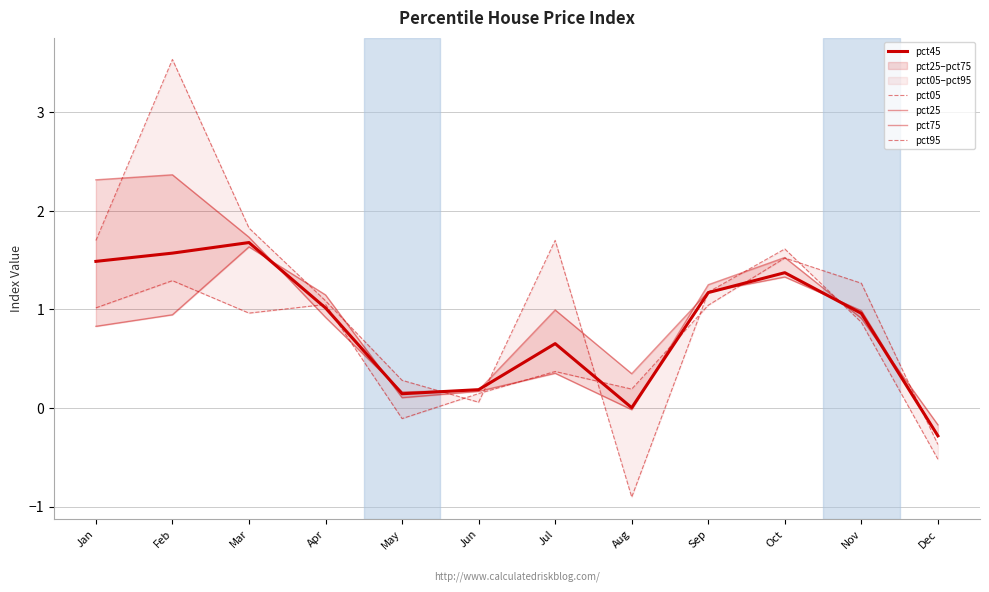

What is the lowest value of the pct05 series?

-0.9